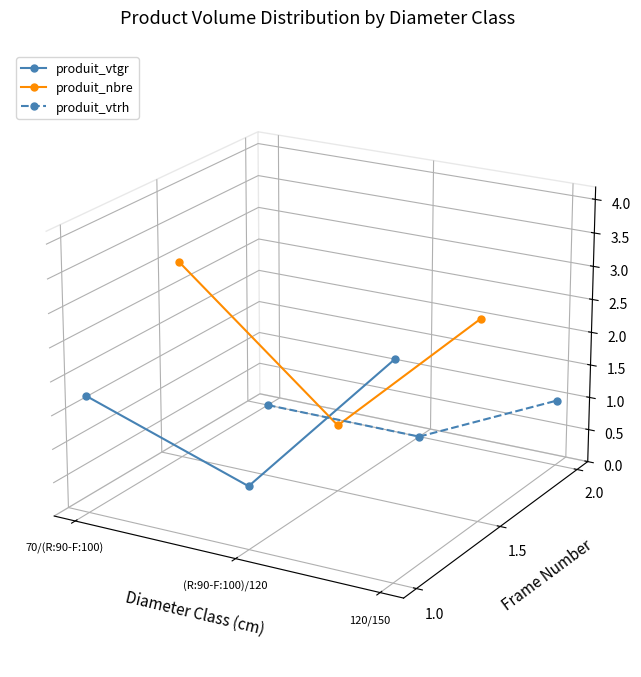

Which has a higher value, 120/150 or 70/(R:90-F:100)?

120/150